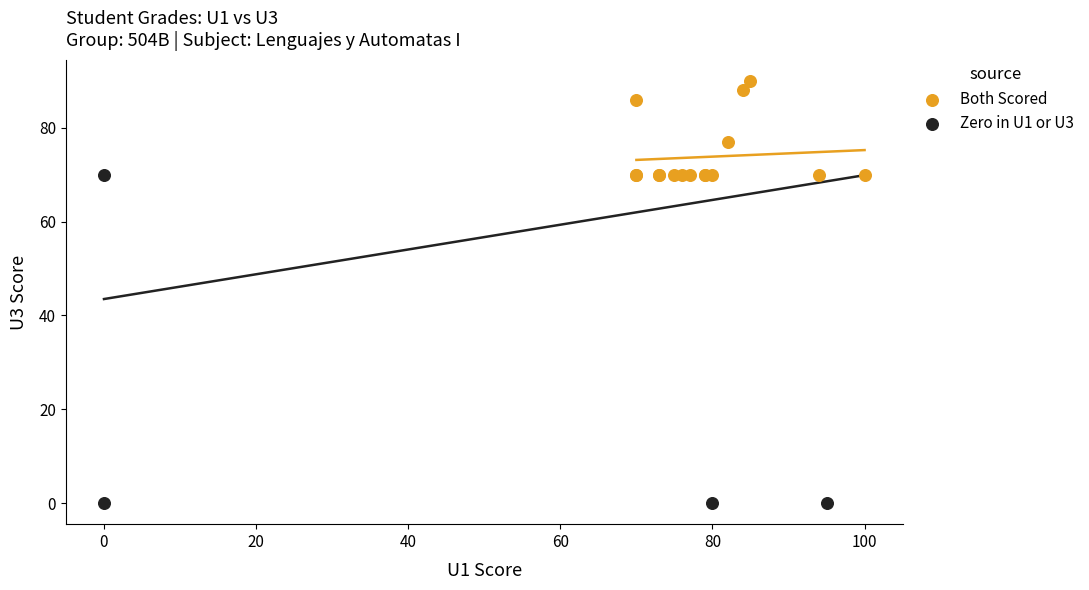

Which series contains the lowest Y value?

Zero in U1 or U3